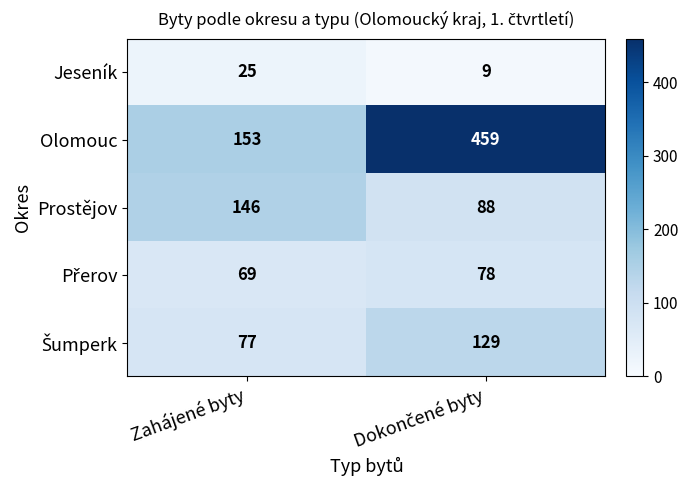

What is the difference between the maximum and minimum values in the Olomouc series?

306